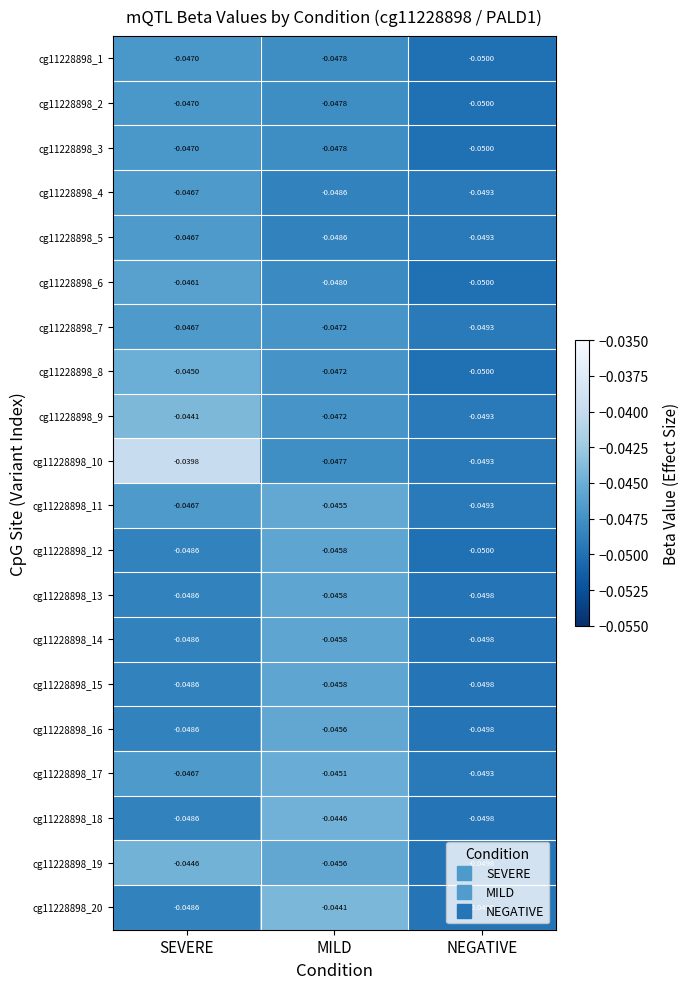

Which category has the lowest value across all series?

NEGATIVE